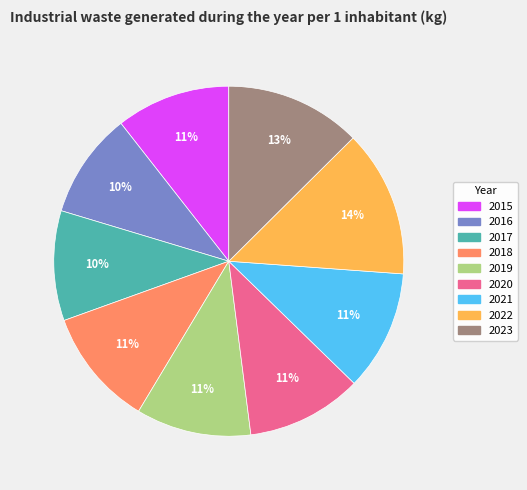

Between 2016 and 2018, which is larger?

2018